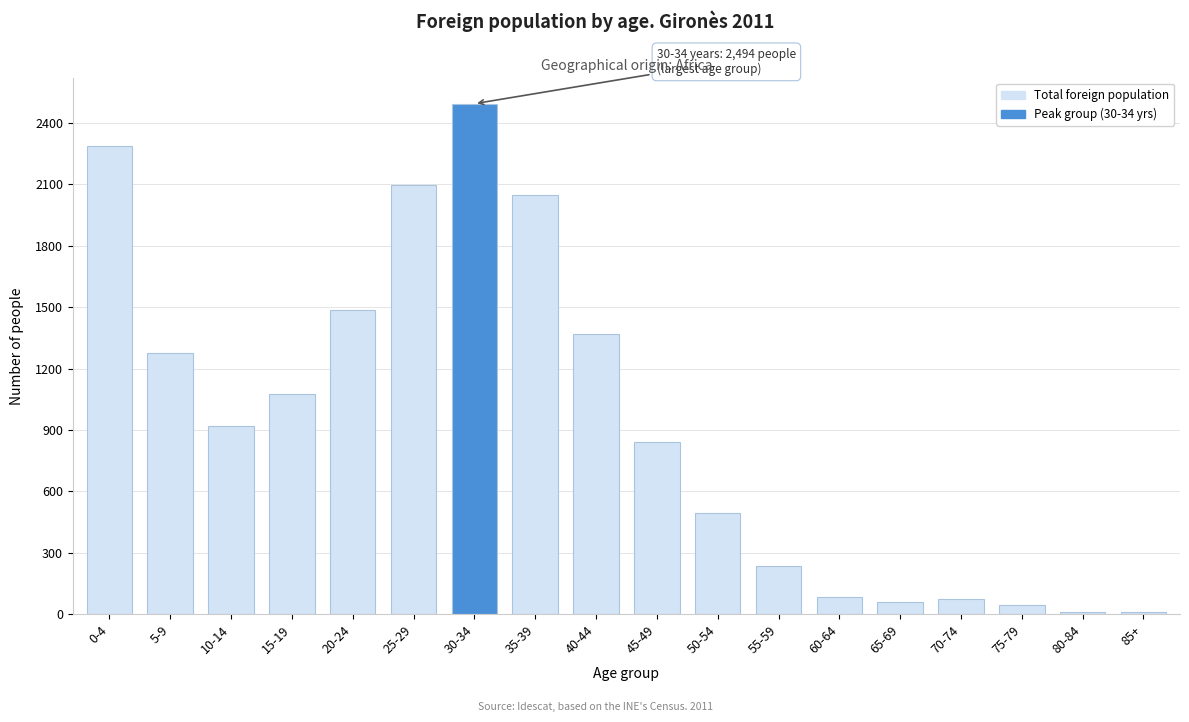

What is the average value?

939